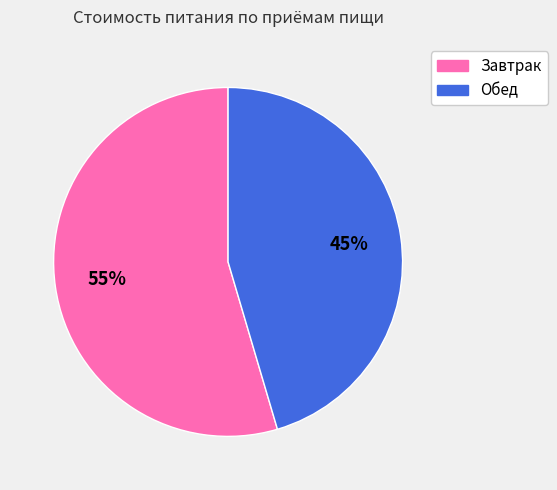

Approximately how many times larger is the value at Завтрак compared to Обед?

1.2